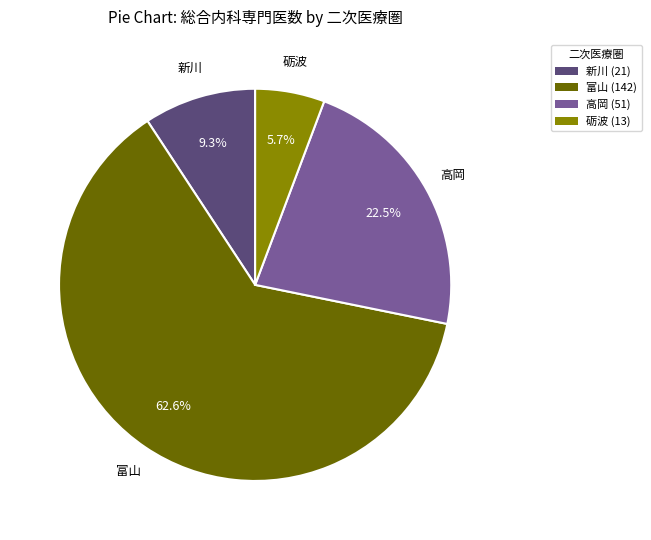

Which category accounts for the majority?

富山